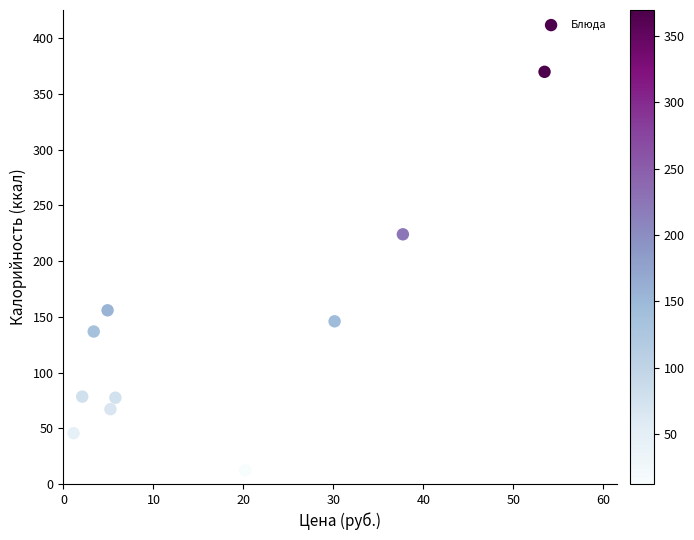

What is the average Y value?

131.3